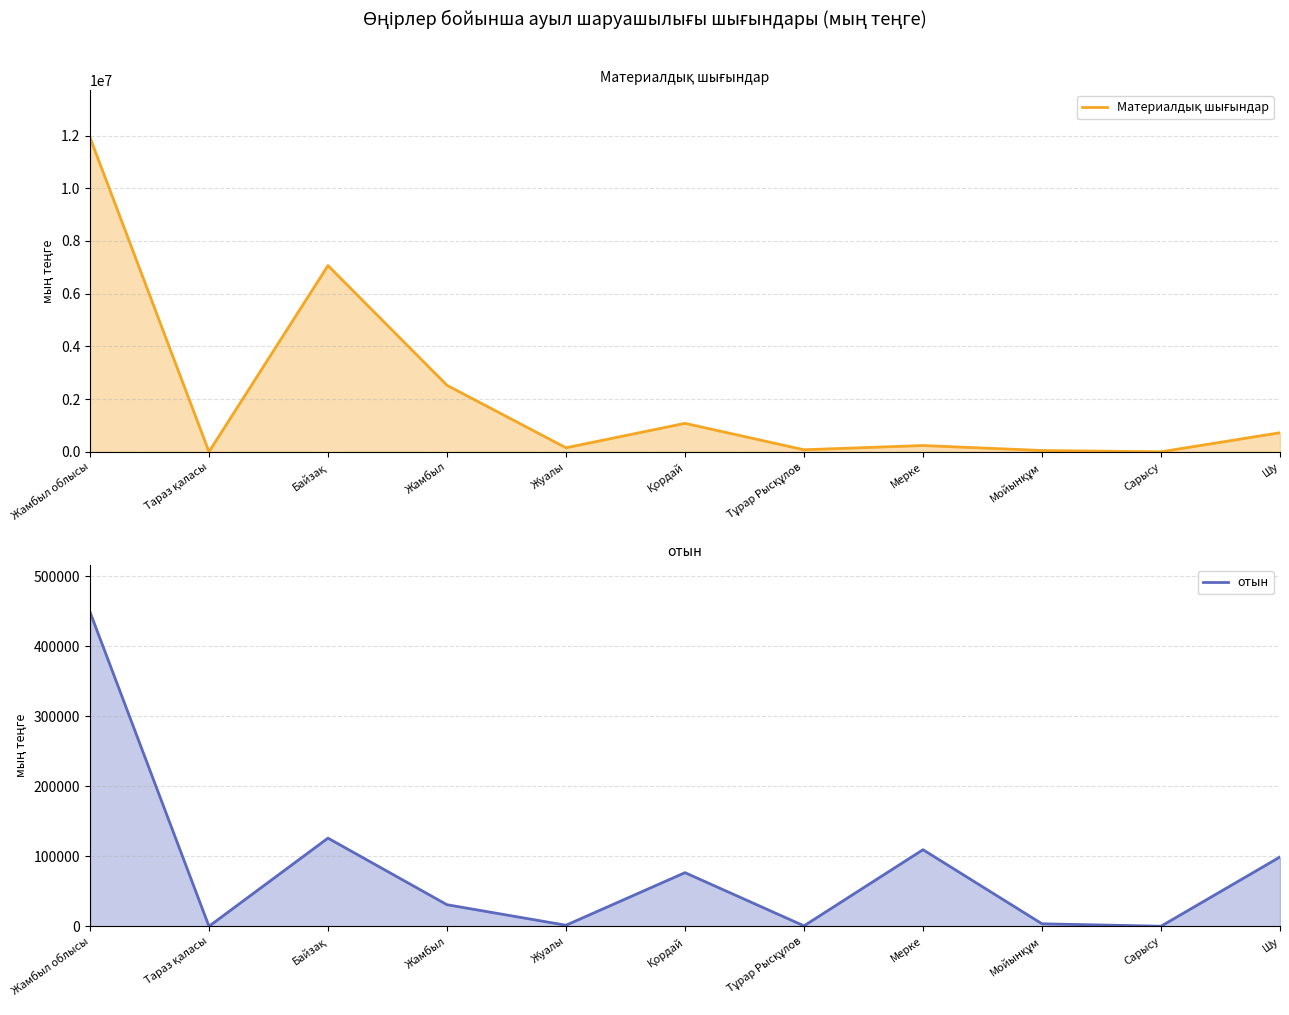

List the series in order of their overall mean, lowest first.

отын (line), Материалдық шығындар (line)